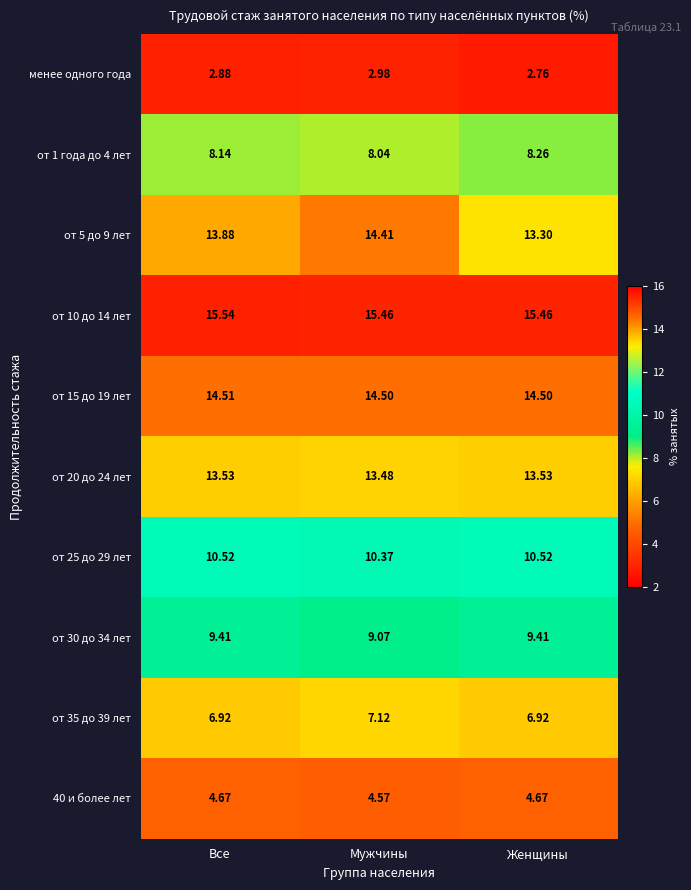

Which category has the highest value in the от 1 года до 4 лет series?

Женщины